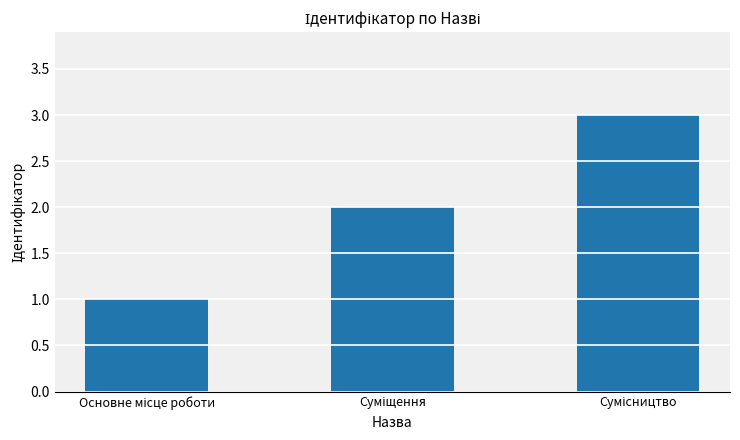

Does the chart contain stacked bars?

No